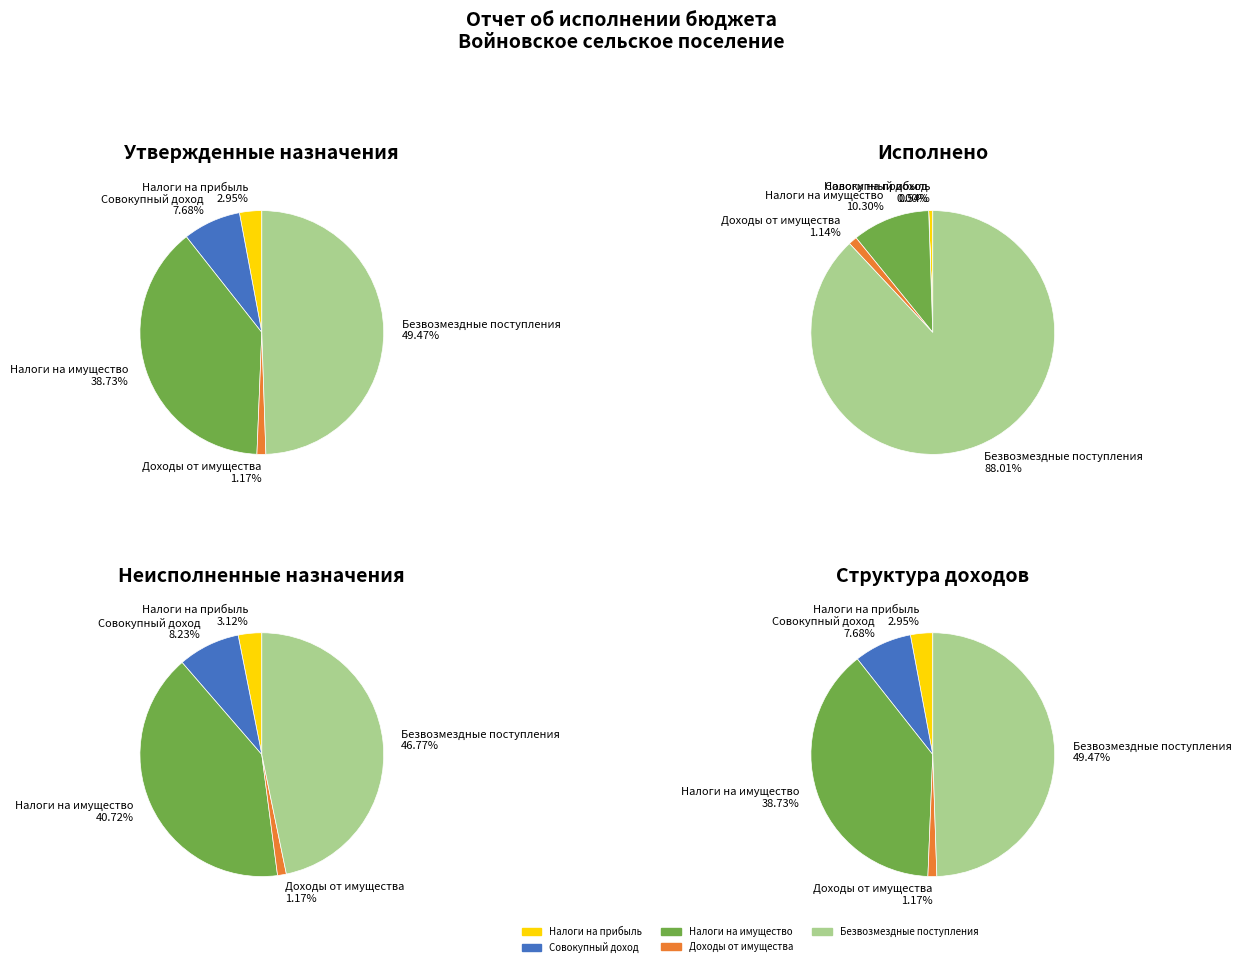

To the nearest percent, what is the difference between the largest and smallest slice percentages?

48%